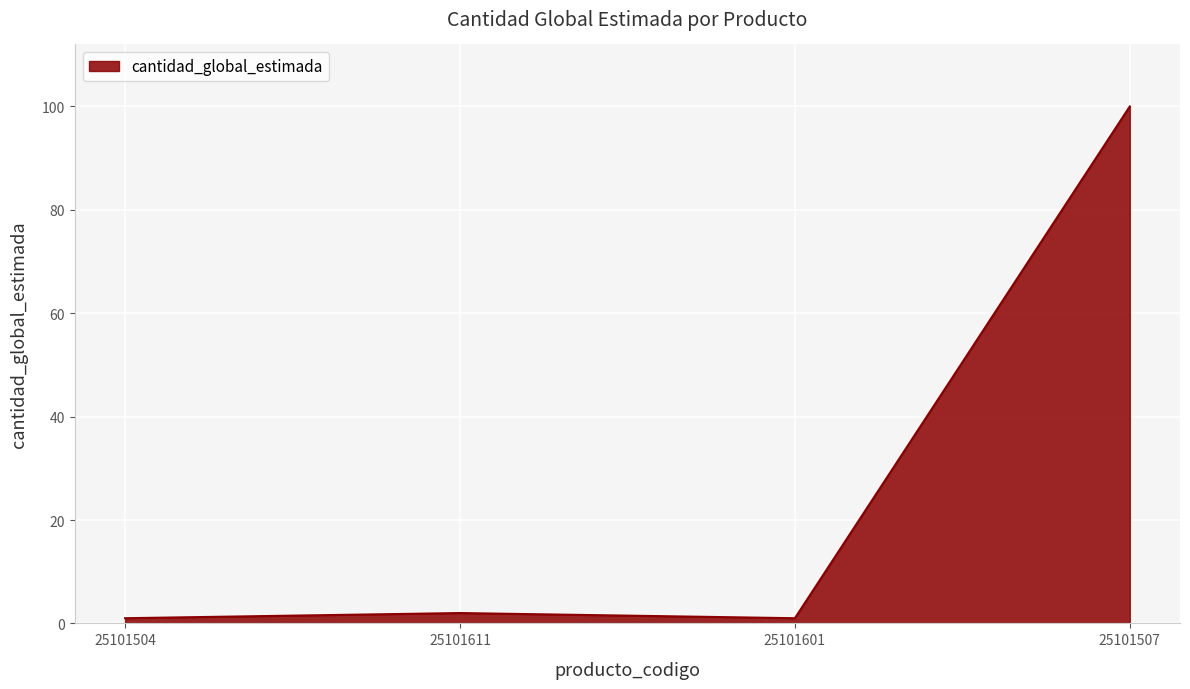

Which category has the highest value across all series?

25101507